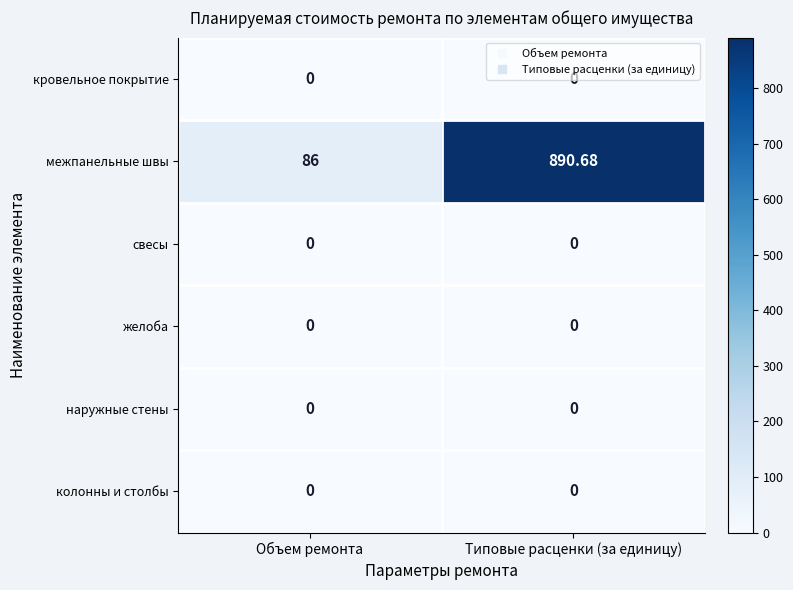

At which category is the sum across all series the highest?

Типовые расценки (за единицу)